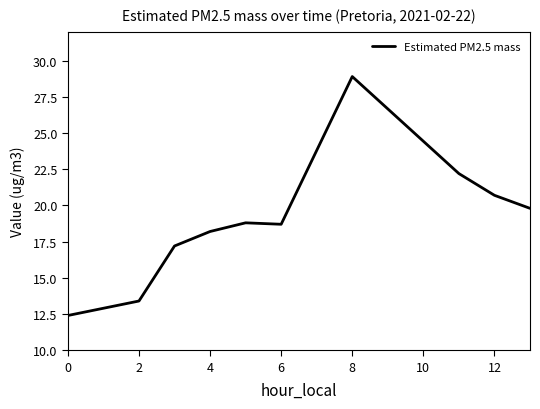

What is the difference between the maximum and minimum values?

16.5